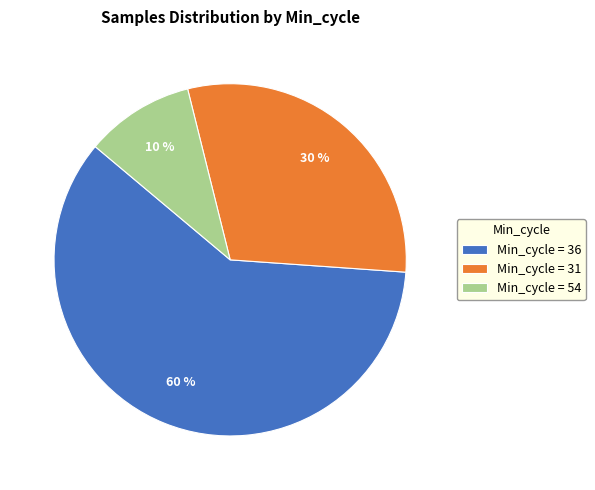

To the nearest percent, what portion does Min_cycle = 31 represent?

30%